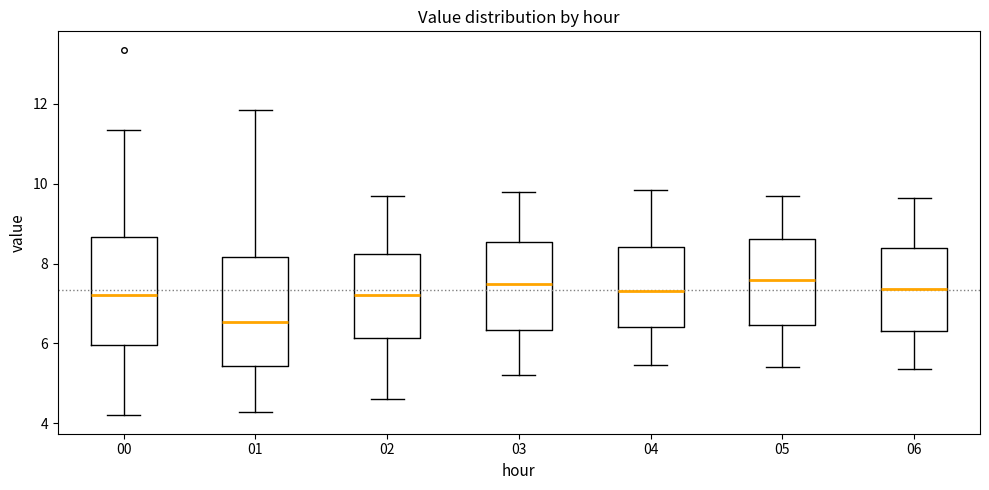

Reading left to right, transcribe this box plot: for each box, give where its median line is, the range the box spans, and where its two whiskers end, as read against the y-axis. The values are not printed on the chart, so give them approximately, as read against the axis.

00: median 7.2, box 6.0 to 8.6, whiskers 4.2 to 11.4
01: median 6.6, box 5.4 to 8.2, whiskers 4.2 to 11.8
02: median 7.2, box 6.2 to 8.2, whiskers 4.6 to 9.8
03: median 7.6, box 6.4 to 8.6, whiskers 5.2 to 9.8
04: median 7.4, box 6.4 to 8.4, whiskers 5.4 to 9.8
05: median 7.6, box 6.4 to 8.6, whiskers 5.4 to 9.8
06: median 7.4, box 6.4 to 8.4, whiskers 5.4 to 9.6